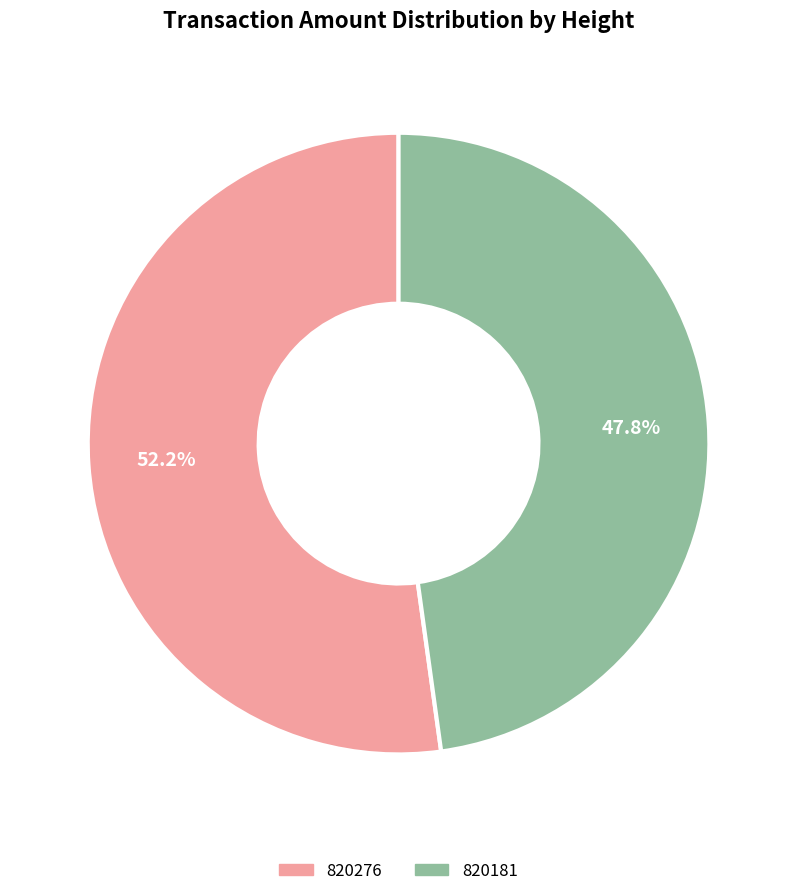

How many slices are in this pie chart?

2